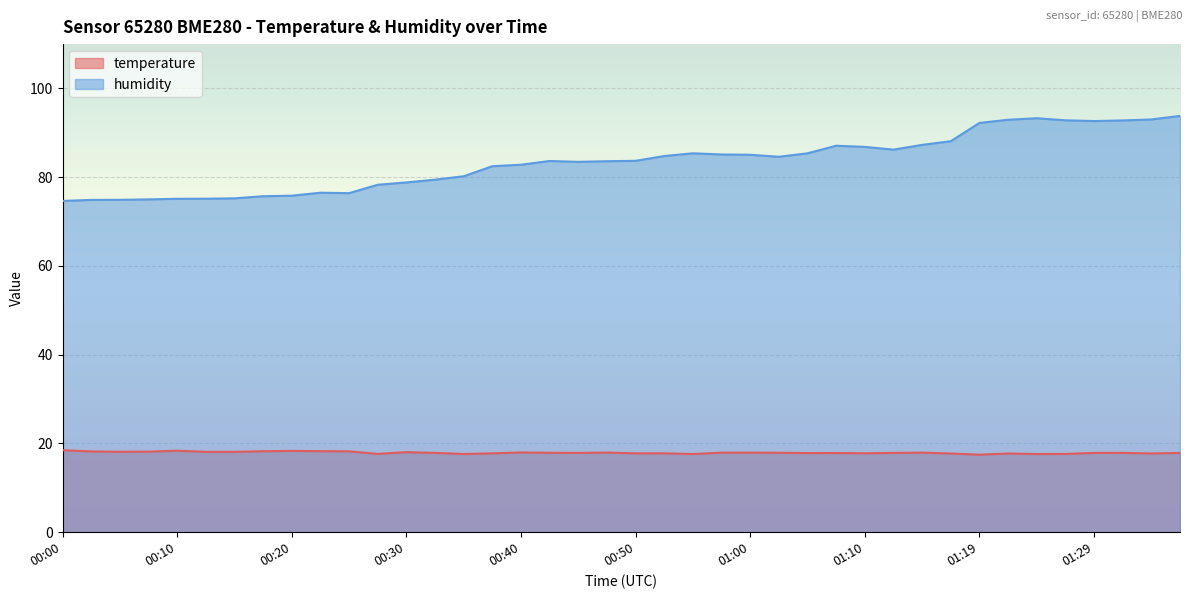

Reading left to right, extract all data points from this chart.

temperature: 18.5	18.2	18.1	18.2	18.4	18.1	18.1	18.2	18.3	18.3	18.2	17.6	18.0	17.9	17.6	17.8	18.0	17.9	17.9	17.9	17.8	17.8	17.6	17.9	17.9	17.9	17.8	17.9	17.8	17.9	17.9	17.7	17.5	17.7	17.6	17.6	17.9	17.9	17.8	17.9
humidity: 74.7	74.9	74.9	75.0	75.1	75.2	75.2	75.7	75.8	76.5	76.4	78.3	78.8	79.5	80.2	82.5	82.8	83.7	83.5	83.6	83.7	84.8	85.4	85.1	85.1	84.6	85.4	87.1	86.8	86.2	87.3	88.1	92.2	93.0	93.3	92.8	92.7	92.8	93.0	93.8